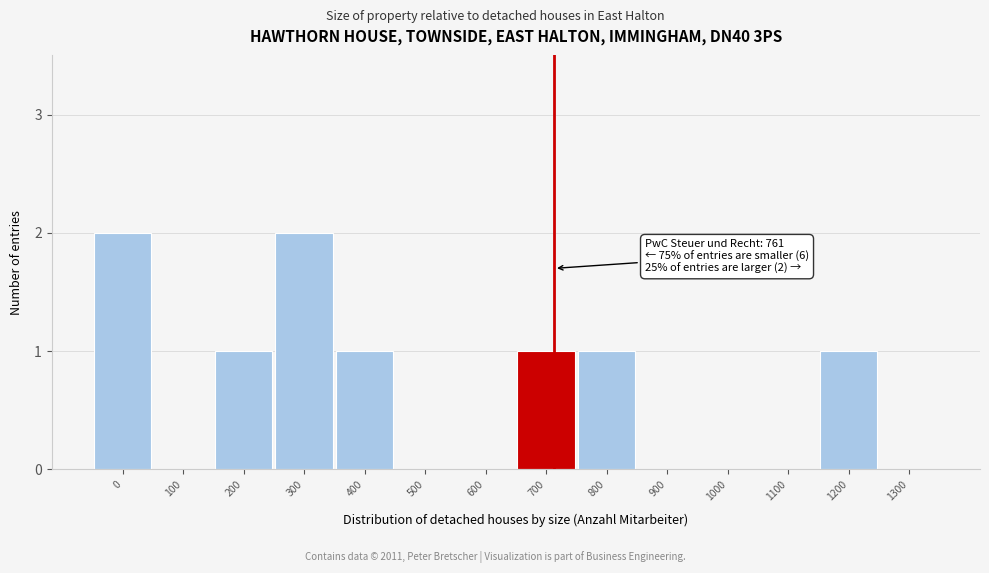

Reading left to right, what are all the values shown in this chart?

0=2	100=0	200=1	300=2	400=1	500=0	600=0	700=1	800=1	900=0	1000=0	1100=0	1200=1	1300=0